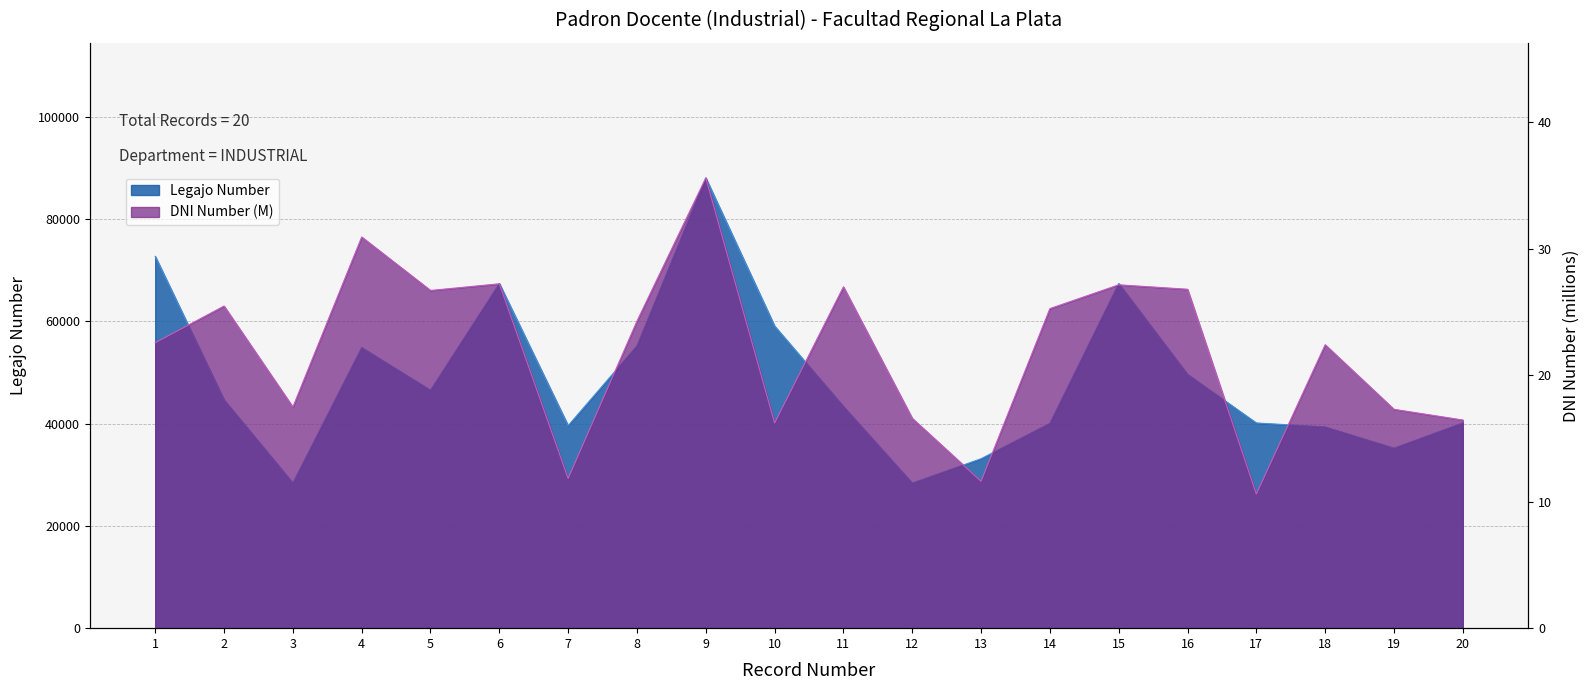

Rank the categories by DNI Number value from highest to lowest.

9, 4, 6, 15, 11, 16, 5, 2, 14, 8, 1, 18, 3, 19, 12, 20, 10, 7, 13, 17